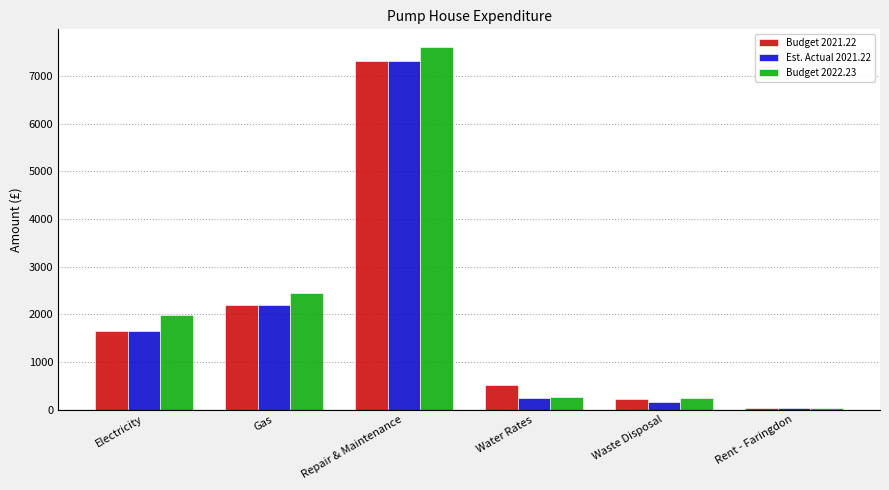

Reading left to right, what are all the values shown in this chart?

Budget 2021.22: Electricity=1650	Gas=2200	Repair & Maintenance=7310	Water Rates=525	Waste Disposal=231	Rent - Faringdon=25
Est. Actual 2021.22: Electricity=1650	Gas=2200	Repair & Maintenance=7310	Water Rates=250	Waste Disposal=150	Rent - Faringdon=25
Budget 2022.23: Electricity=1983	Gas=2450	Repair & Maintenance=7600	Water Rates=270	Waste Disposal=235	Rent - Faringdon=25